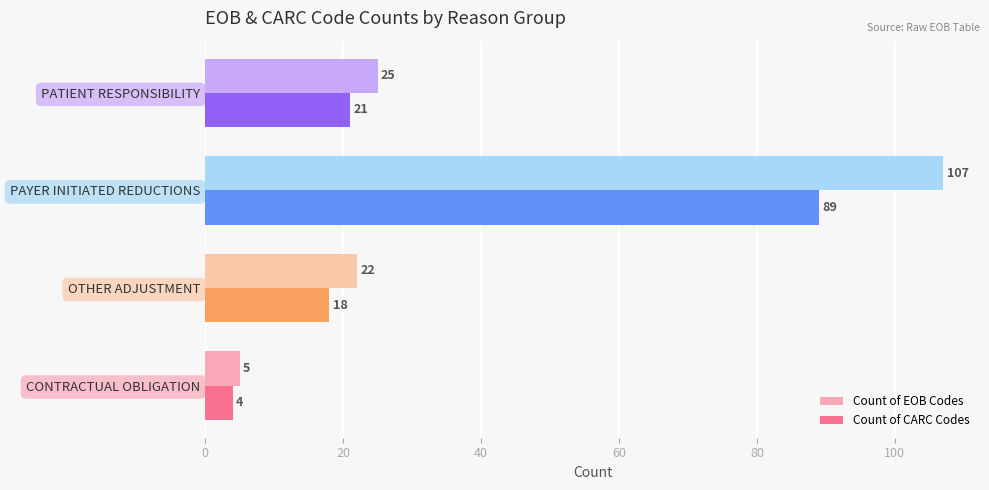

At PATIENT RESPONSIBILITY, list the series in order from largest to smallest.

Count of EOB Codes, Count of CARC Codes